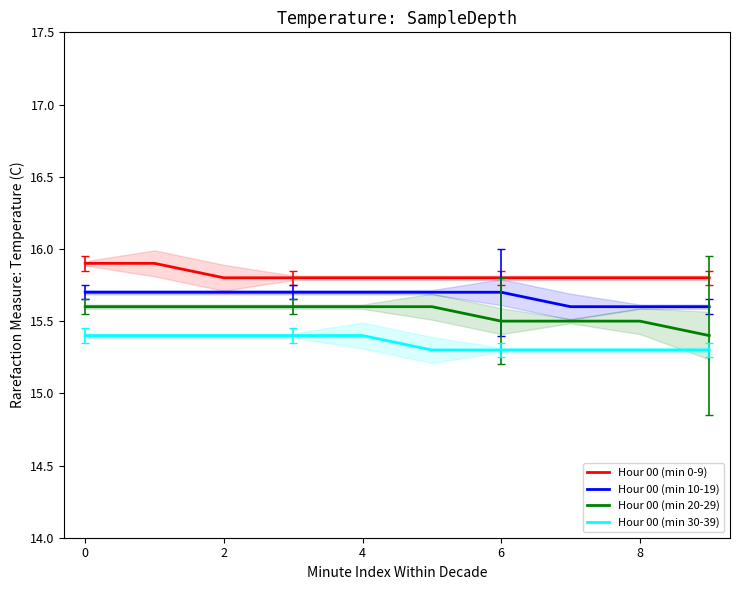

The Hour 00 (min 30-39) series shows 15.4 at 0. True or false?

True